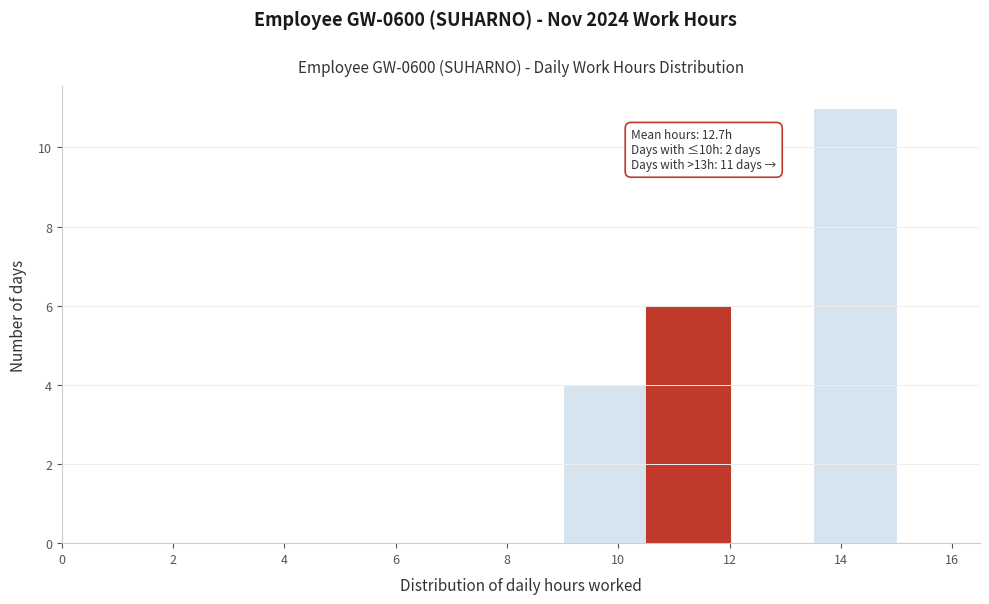

Which range on the x-axis has the tallest bar?

13.5 to 15.0